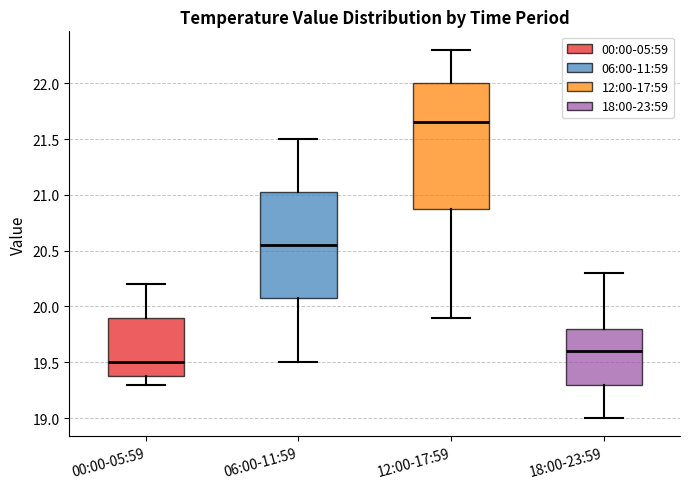

Which box is the tallest, from its lower edge to its upper edge?

12:00-17:59